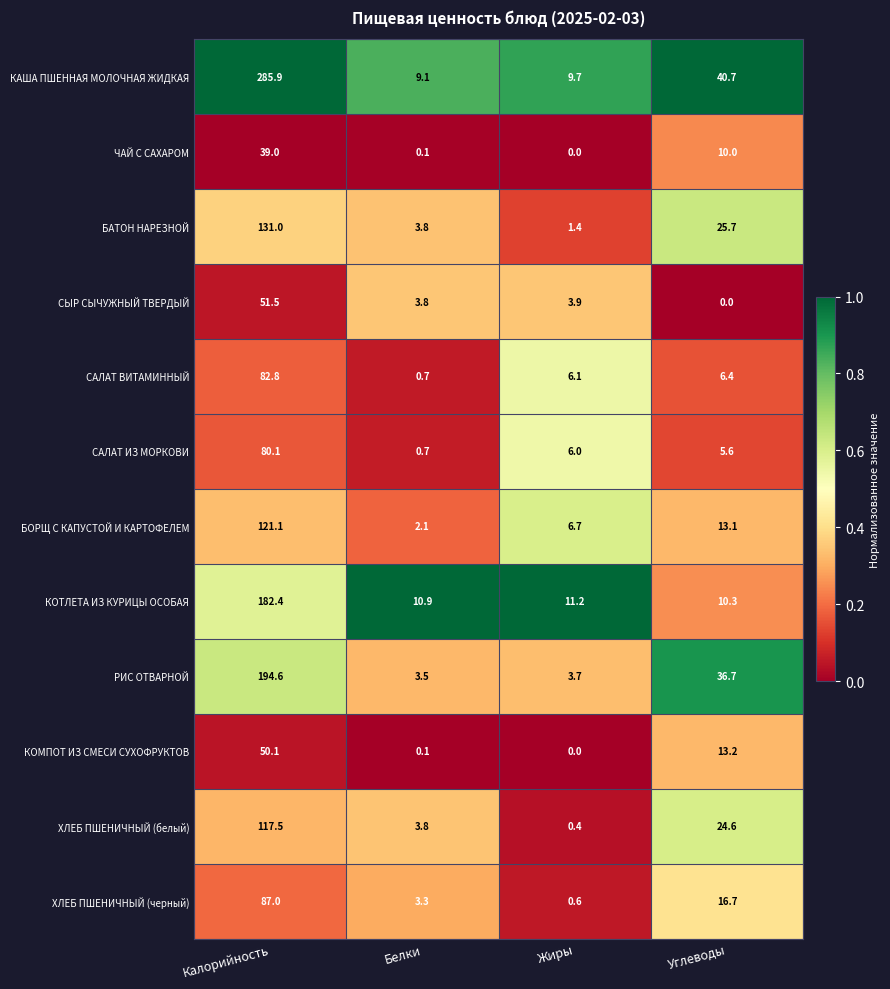

At which category is the sum across all series the highest?

Калорийность